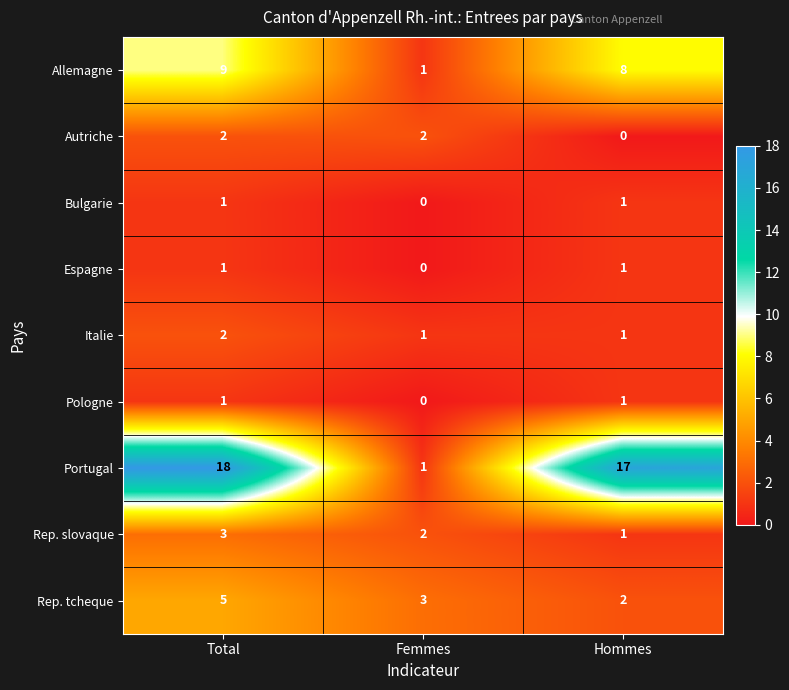

The value of Allemagne at Total is 2. True or false?

False